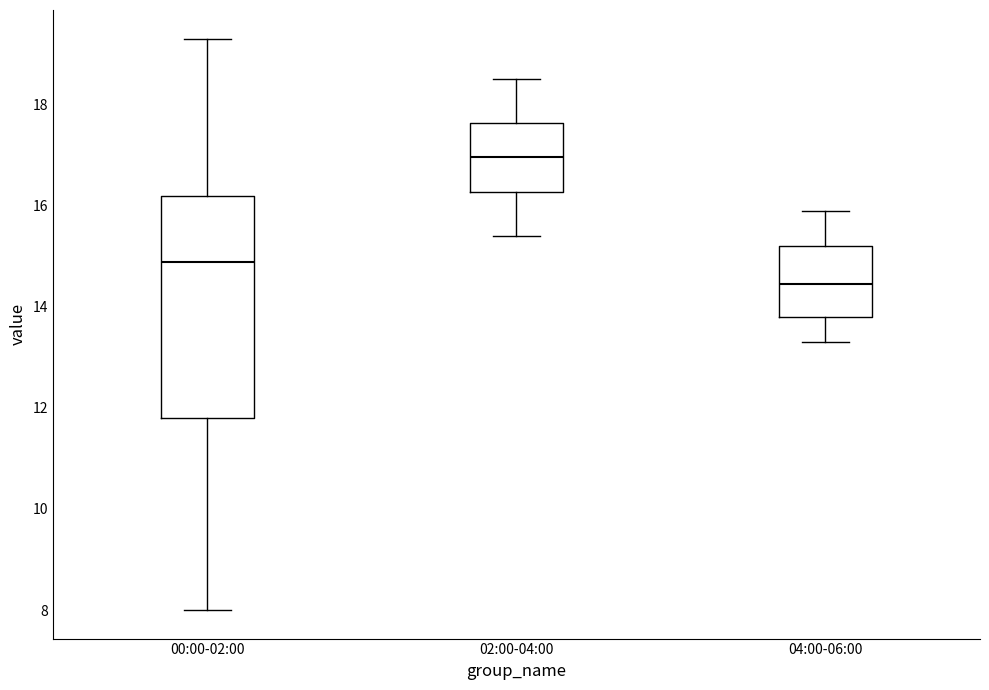

Comparing the boxes themselves (not the whiskers), which one is the tallest?

00:00-02:00